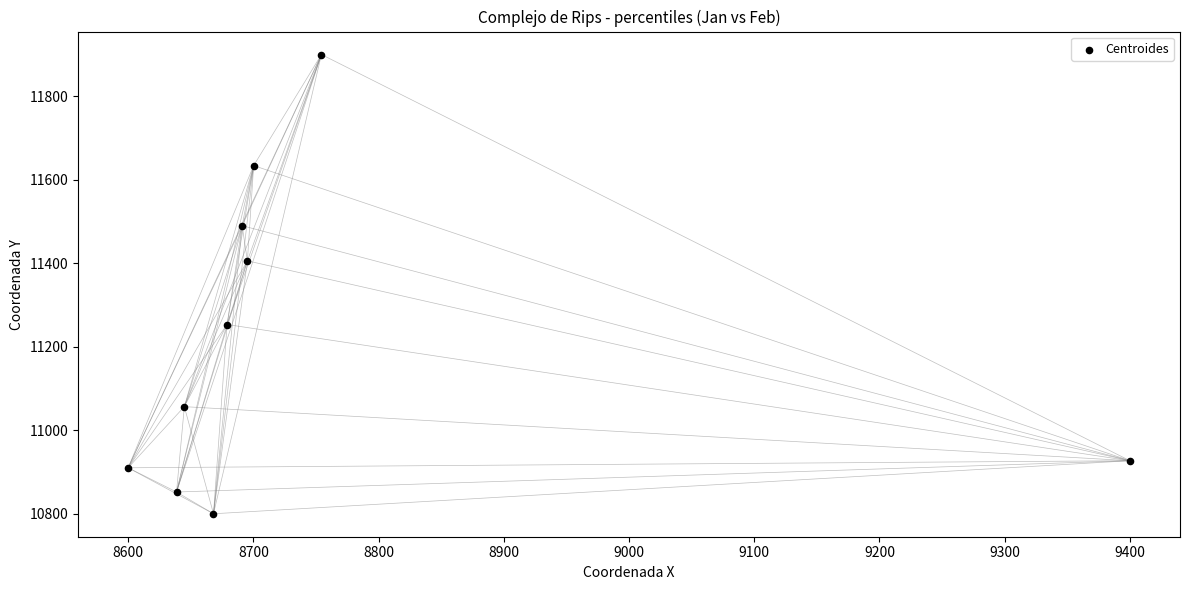

What is the range of Y values (max minus min)?

1100.0